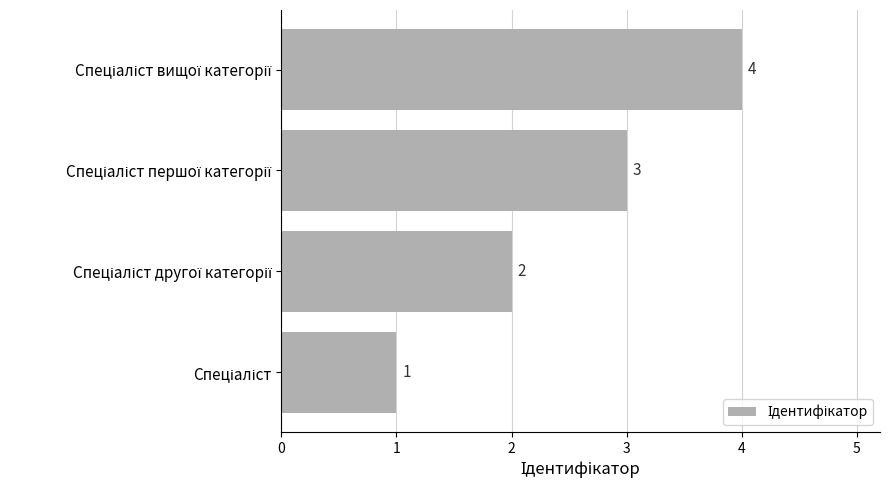

What is the difference between the maximum and minimum values?

3